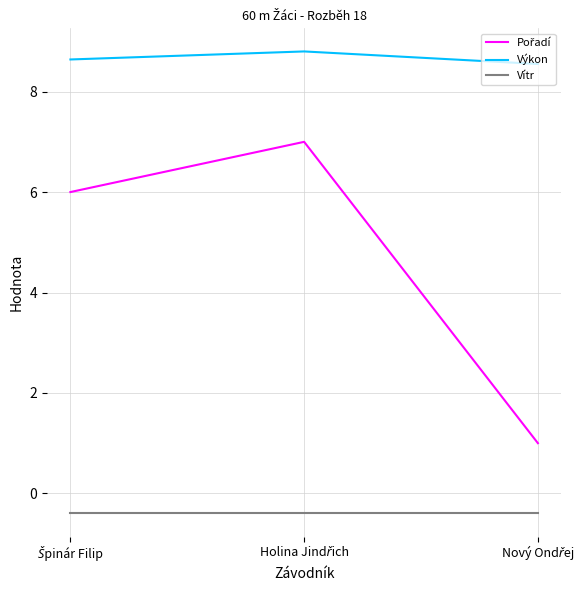

What is the minimum value shown in the chart?

-0.4